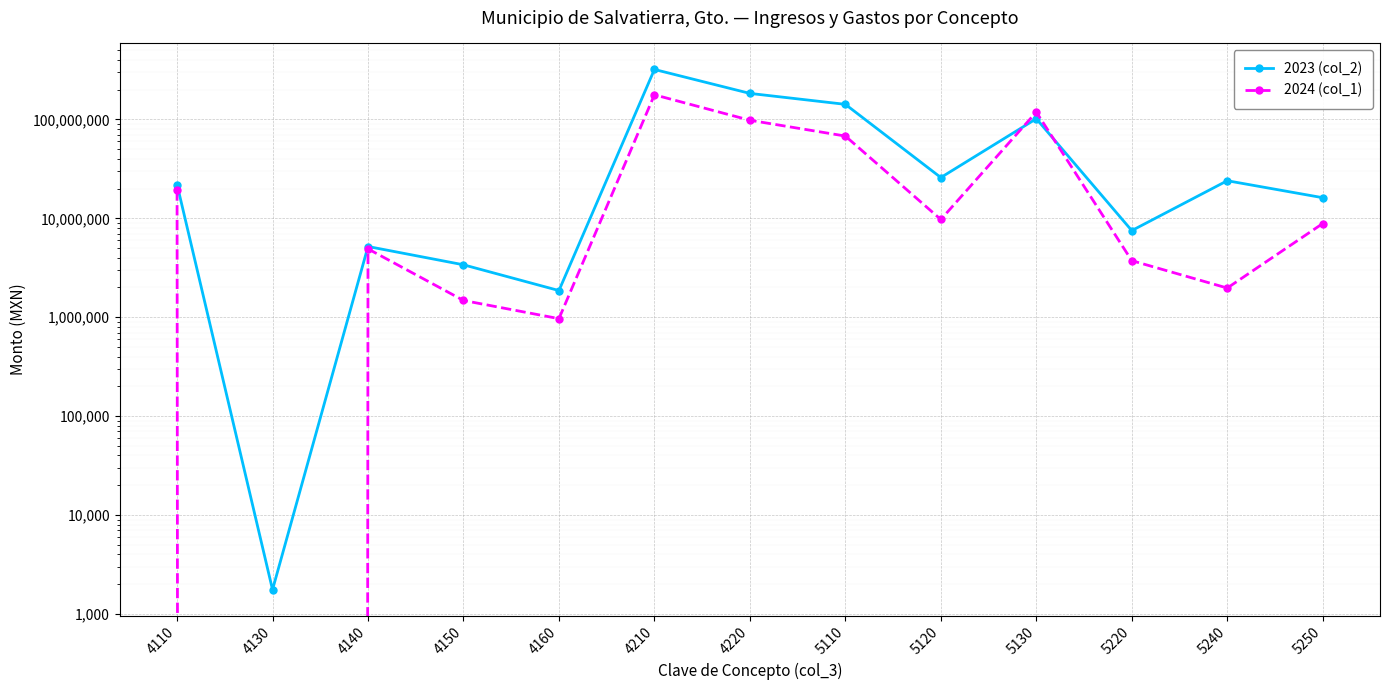

At how many categories does at least one series exceed 238307889?

1